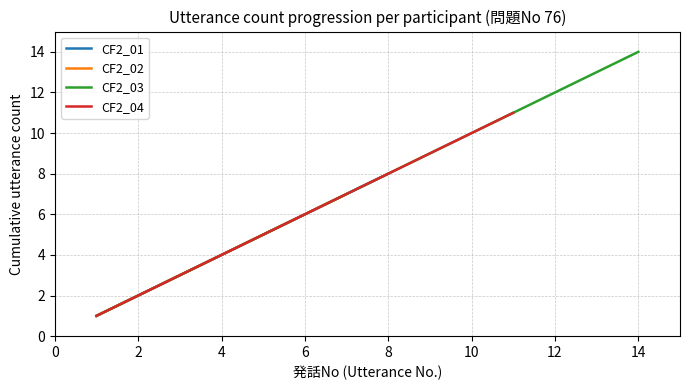

What is the difference between the maximum and minimum values in the CF2_01 series?

7